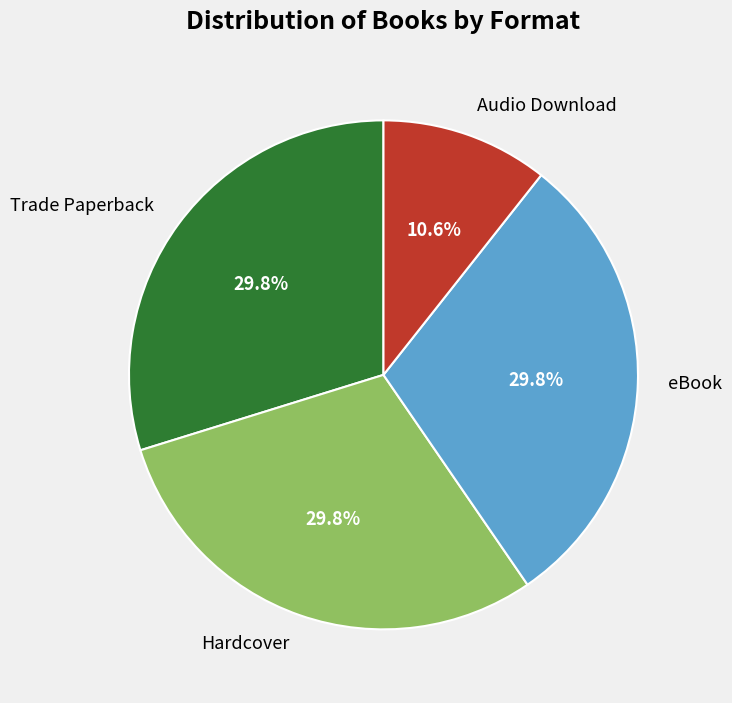

What is the smallest slice in the pie chart?

Audio Download